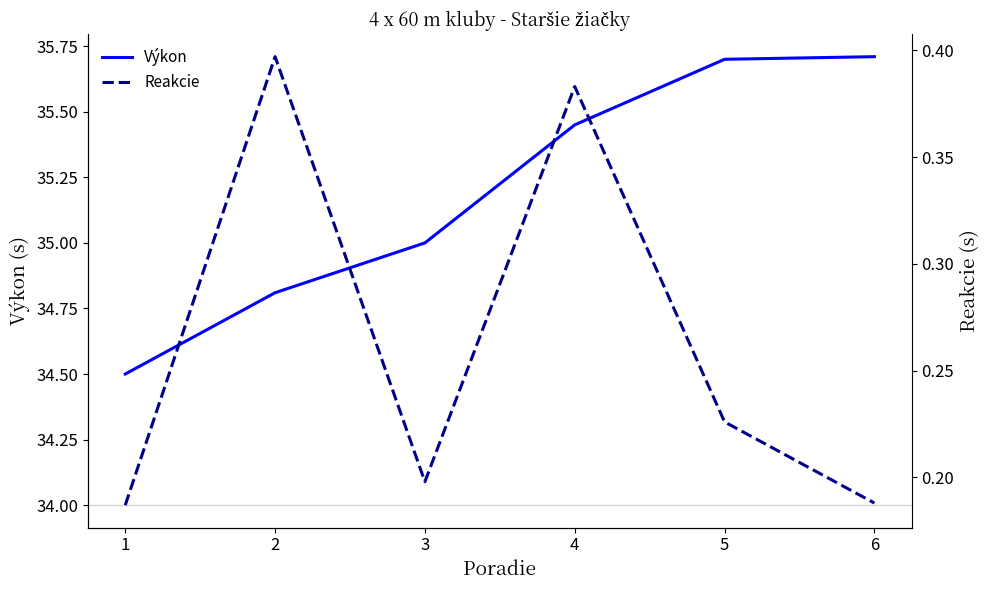

Is it true that Výkon equals 35.0 at 3?

True